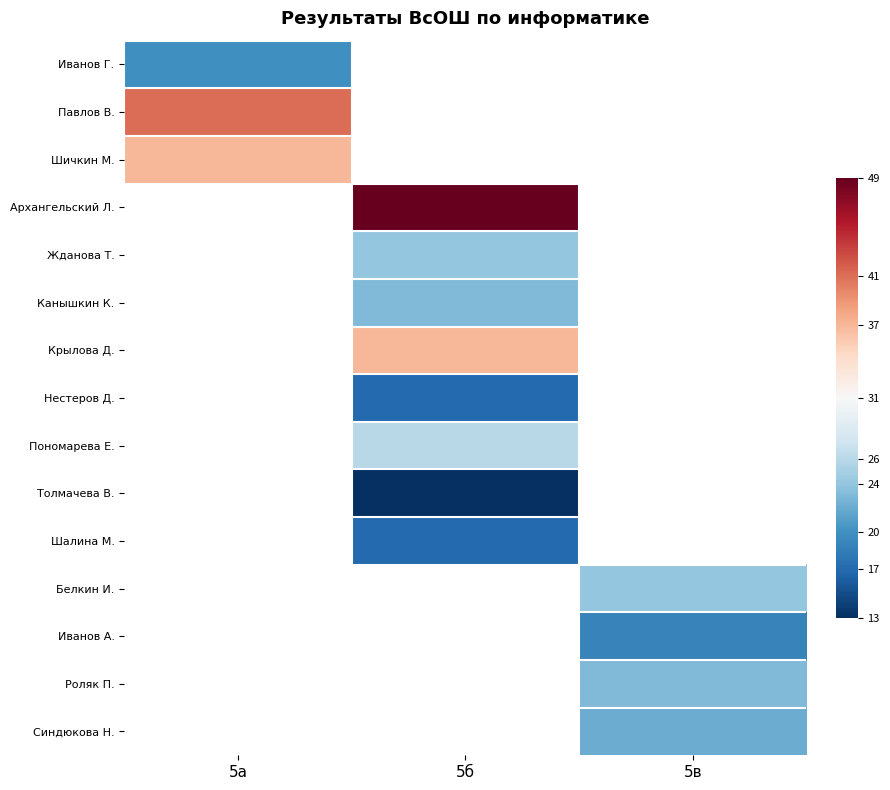

Which category has the lowest value across all series?

5б